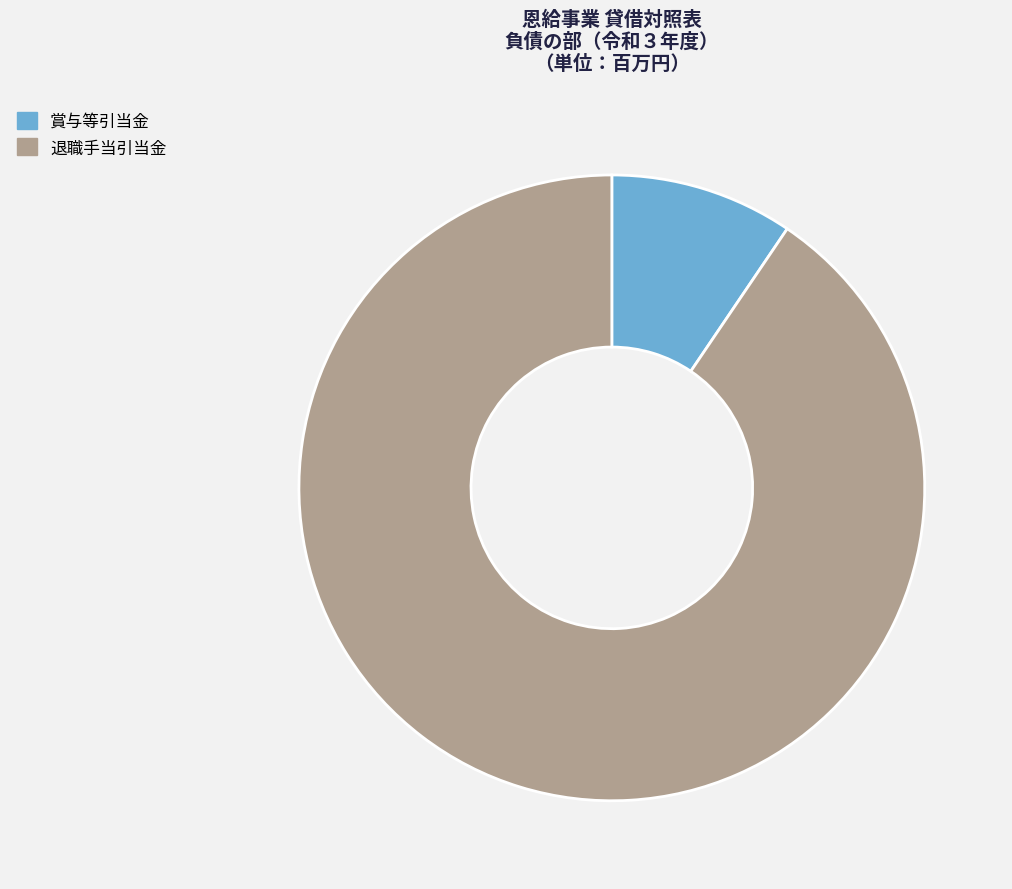

What is the ratio of the value at 退職手当引当金 to the value at 賞与等引当金?

9.6